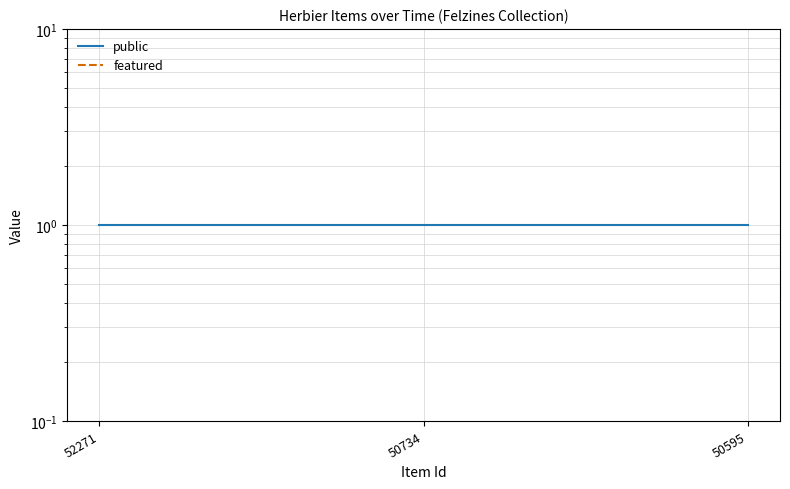

What is the value of the public point at the 2nd from the left?

1